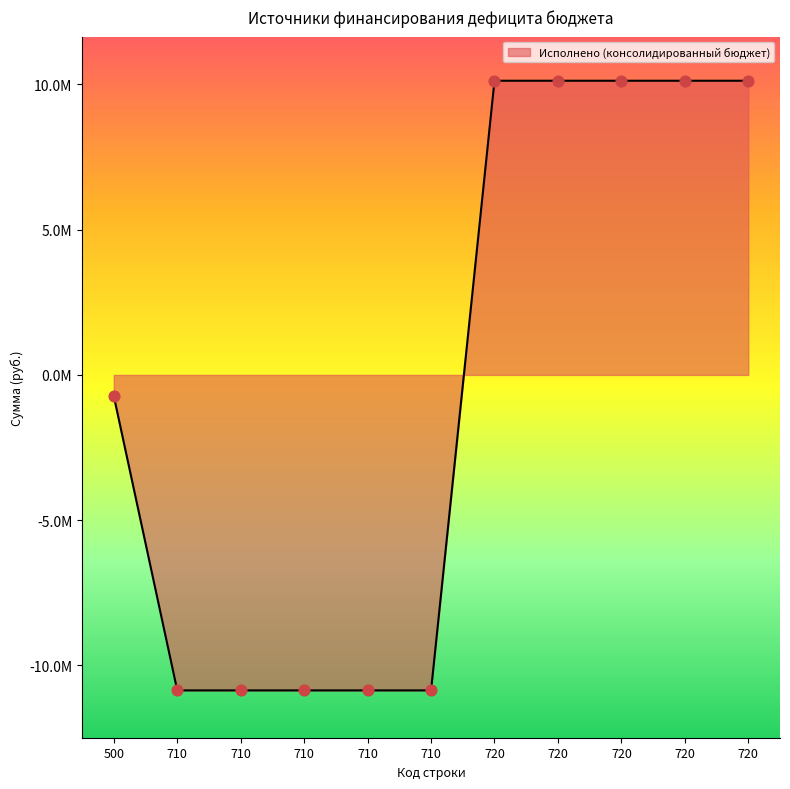

Between 710 and 720, which is larger?

720